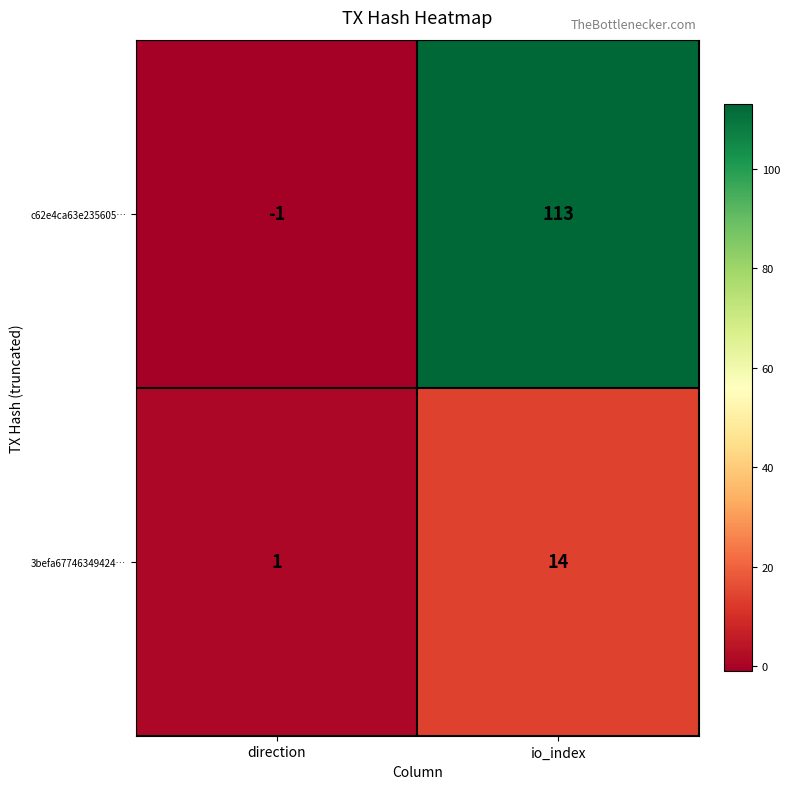

Between direction and io_index, which series saw the biggest shift?

c62e4ca63e235605…